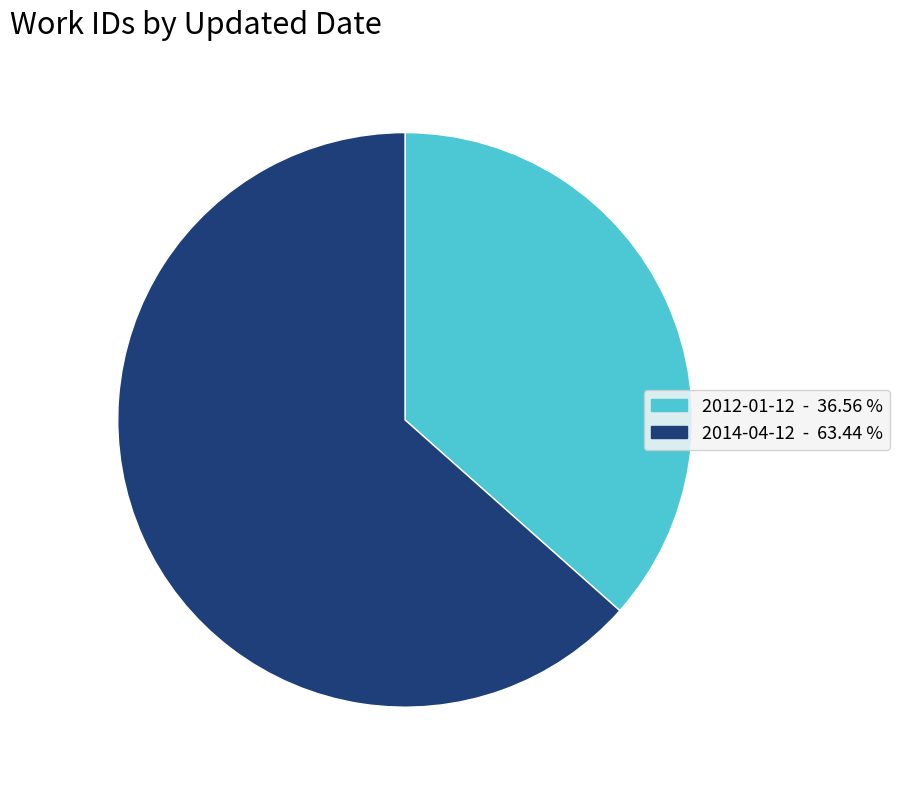

The 2014-04-12 slice represents 55% of the pie. True or false?

False